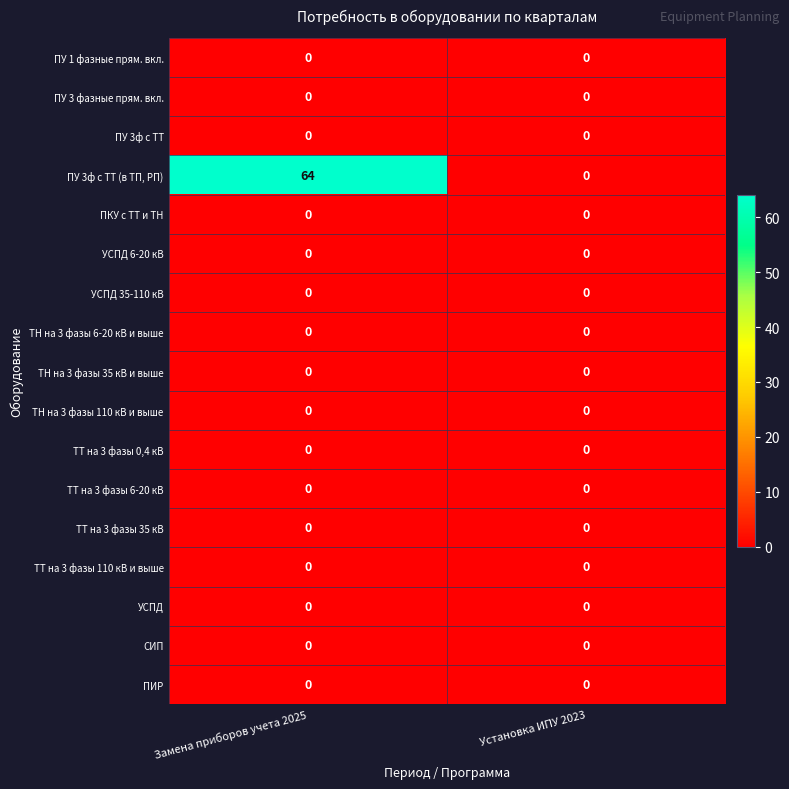

Which series has the widest spread of values?

ПУ 3ф с ТТ (в ТП, РП)